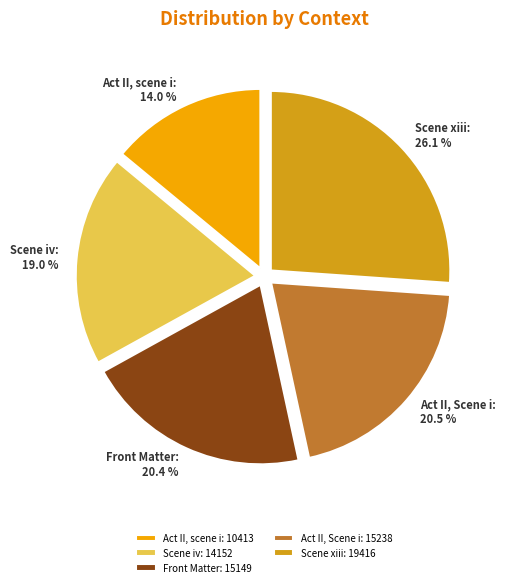

How many slices are in this pie chart?

5